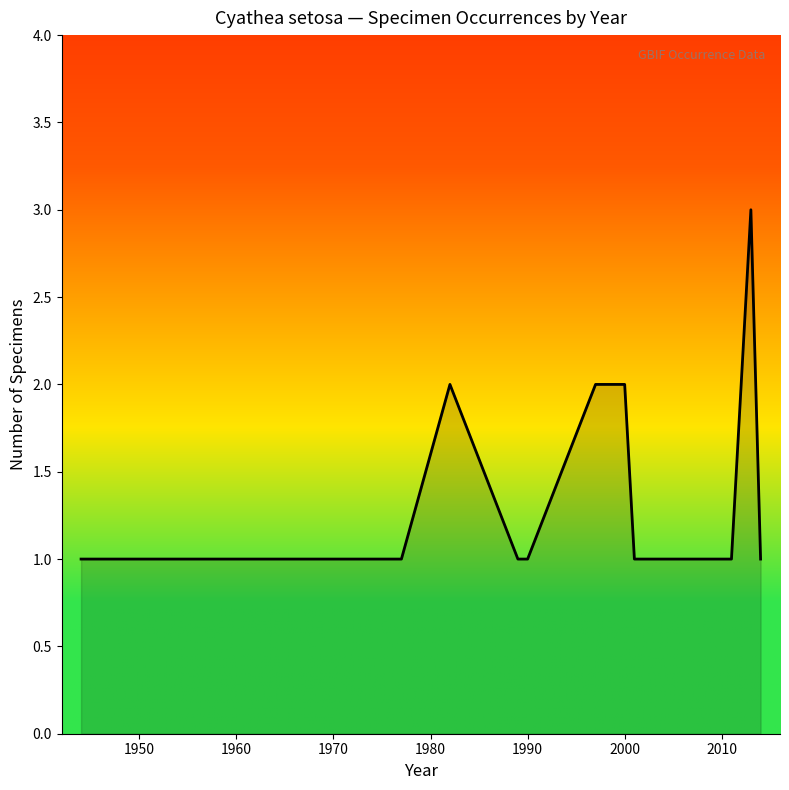

What is the greatest value displayed?

3